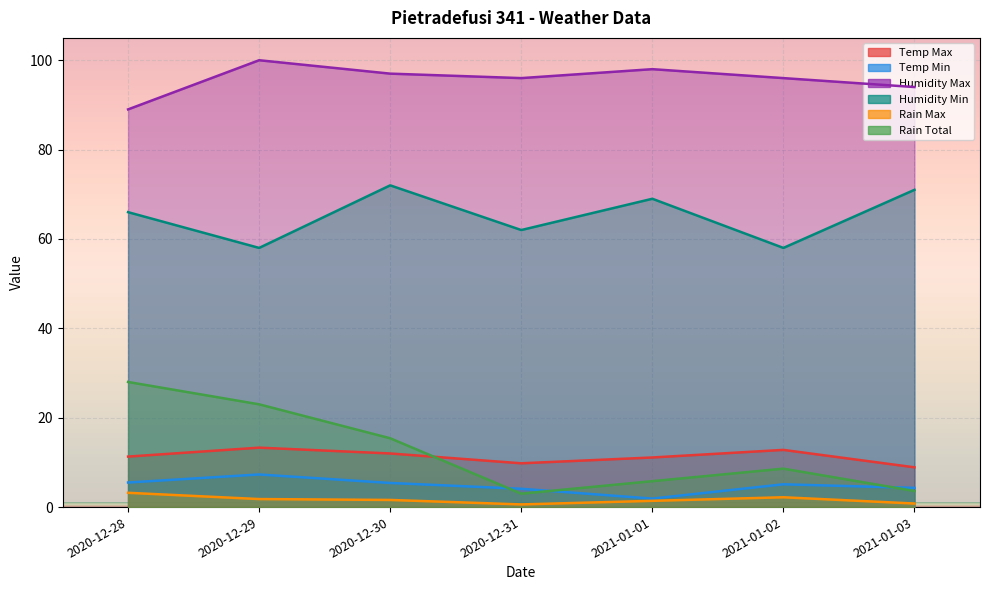

What is the difference between the maximum and minimum values in the Temp Min series?

5.4